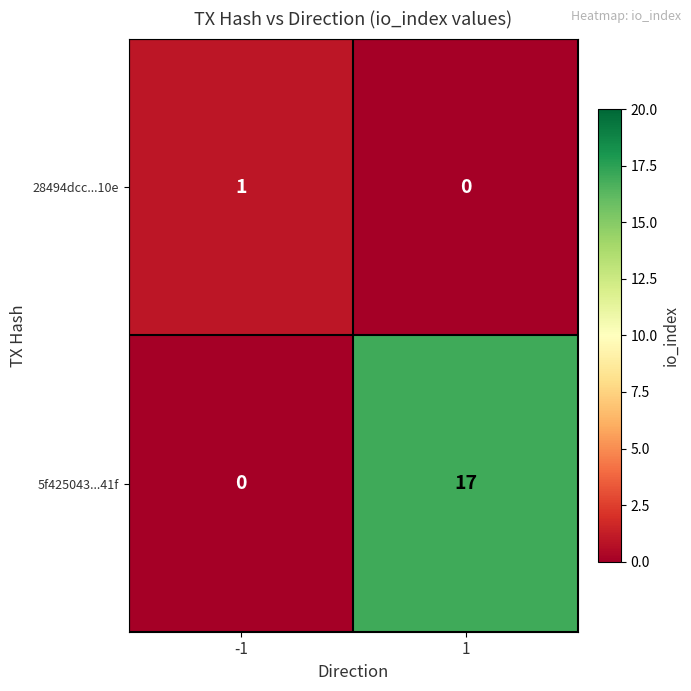

Which series has the widest spread of values?

5f425043...41f